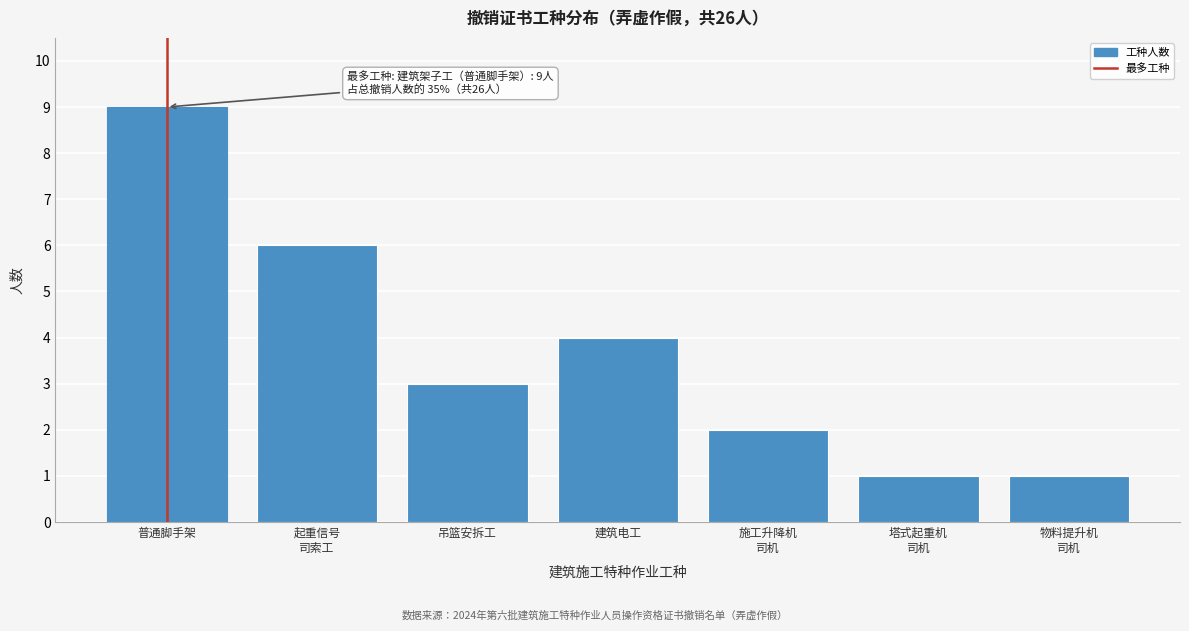

Reading left to right, list all the values displayed in this chart.

9	6	3	4	2	1	1